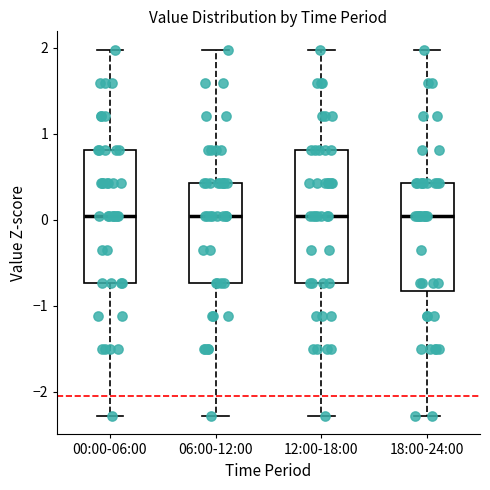

Reading left to right, transcribe this box plot: for each box, give where its median line is, the range the box spans, and where its two whiskers end, as read against the y-axis. The values are not printed on the chart, so give them approximately, as read against the axis.

00:00-06:00: median 0.0, box -0.7 to 0.8, whiskers -2.3 to 2.0
06:00-12:00: median 0.0, box -0.7 to 0.4, whiskers -2.3 to 2.0
12:00-18:00: median 0.0, box -0.7 to 0.8, whiskers -2.3 to 2.0
18:00-24:00: median 0.0, box -0.8 to 0.4, whiskers -2.3 to 2.0